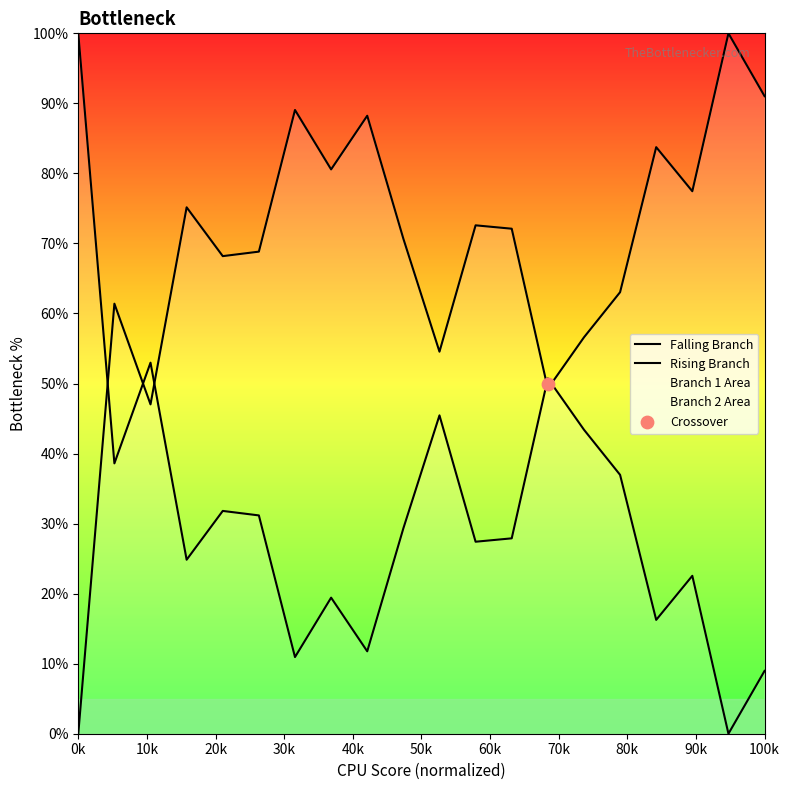

At which category is the sum across all series the highest?

0k